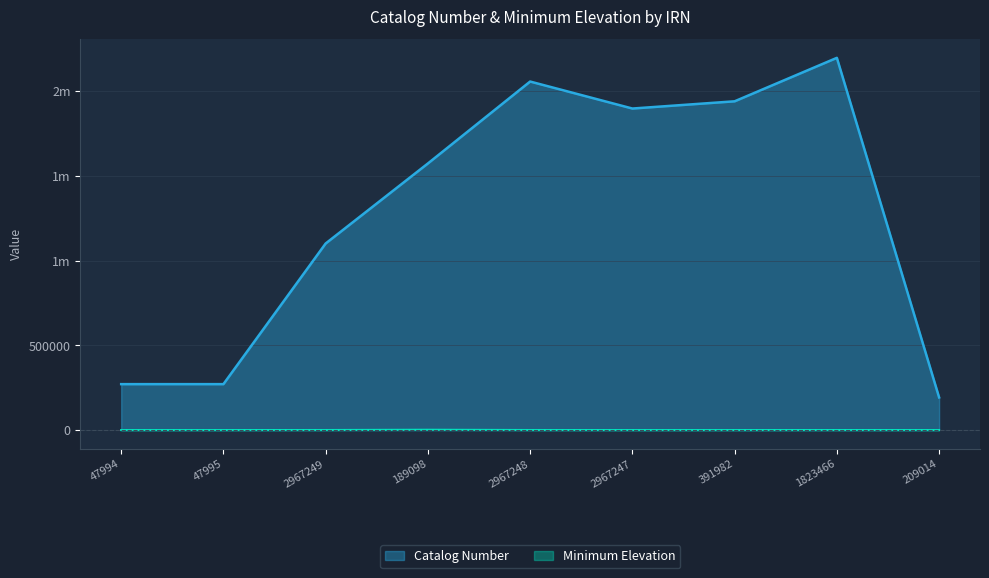

What is the maximum value for Minimum Elevation?

1800